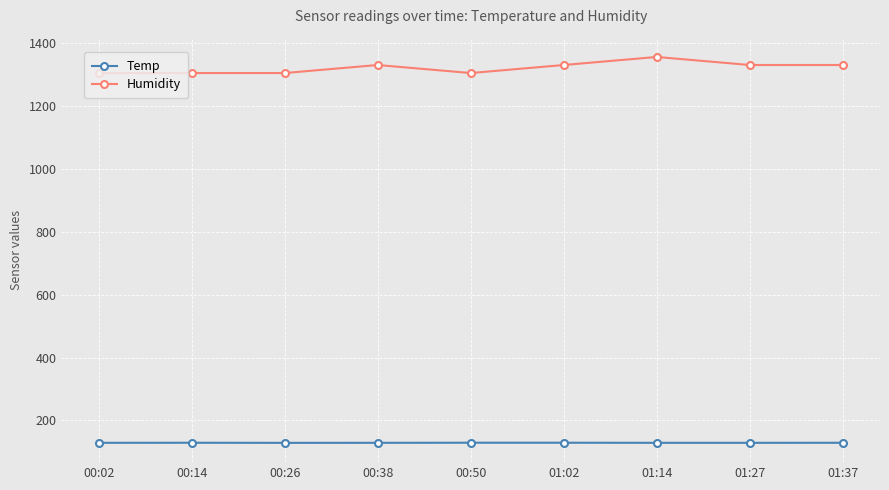

How many values in the Humidity series are below 1331?

4